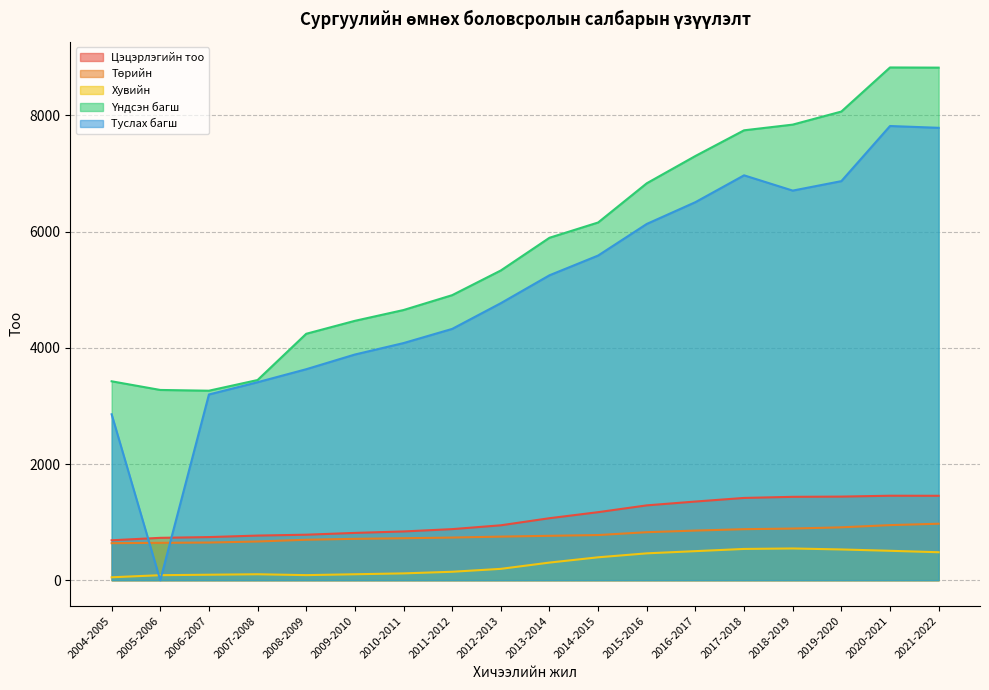

Is it true that Үндсэн багш equals 11675 at 2021-2022?

False